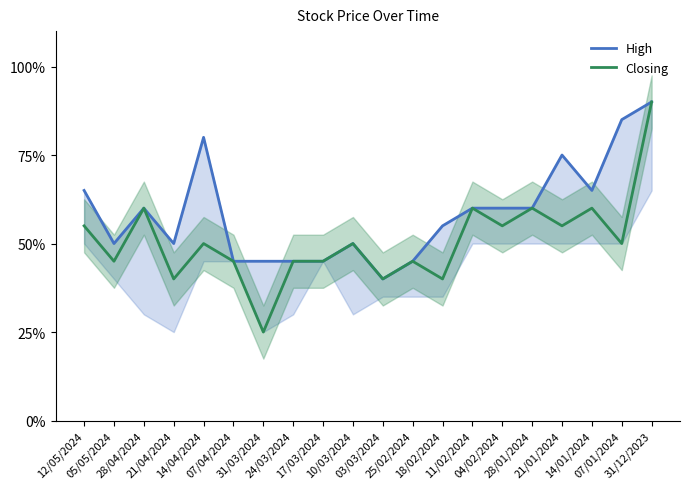

Reading left to right, list all the values displayed in this chart.

High: 12/05/2024=1.0	05/05/2024=1.0	28/04/2024=1.0	21/04/2024=1.0	14/04/2024=1.1	07/04/2024=1.0	31/03/2024=1.0	24/03/2024=1.0	17/03/2024=1.0	10/03/2024=1.0	03/03/2024=1.0	25/02/2024=1.0	18/02/2024=1.0	11/02/2024=1.0	04/02/2024=1.0	28/01/2024=1.0	21/01/2024=1.1	14/01/2024=1.0	07/01/2024=1.1	31/12/2023=1.1
Closing: 12/05/2024=1.0	05/05/2024=1.0	28/04/2024=1.0	21/04/2024=1.0	14/04/2024=1.0	07/04/2024=1.0	31/03/2024=0.9	24/03/2024=1.0	17/03/2024=1.0	10/03/2024=1.0	03/03/2024=1.0	25/02/2024=1.0	18/02/2024=1.0	11/02/2024=1.0	04/02/2024=1.0	28/01/2024=1.0	21/01/2024=1.0	14/01/2024=1.0	07/01/2024=1.0	31/12/2023=1.1